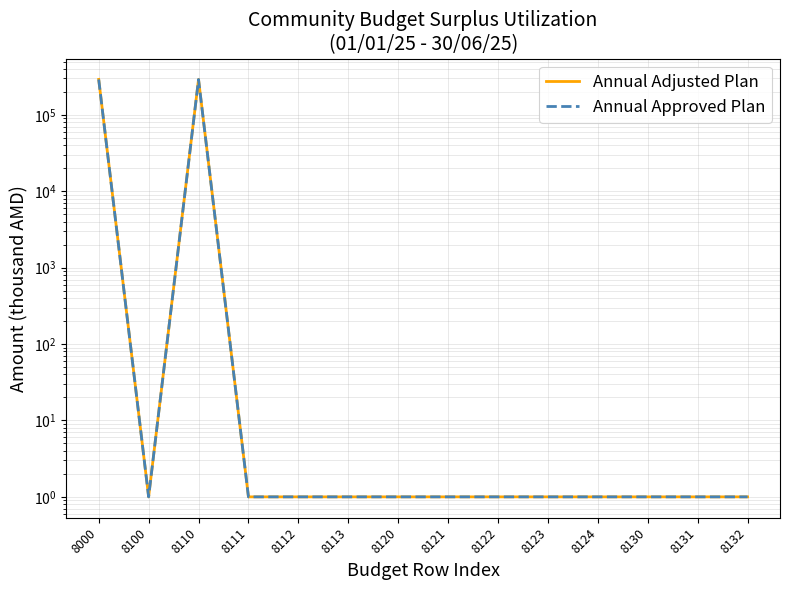

Read the Annual Approved Plan value at 8100.

1.0